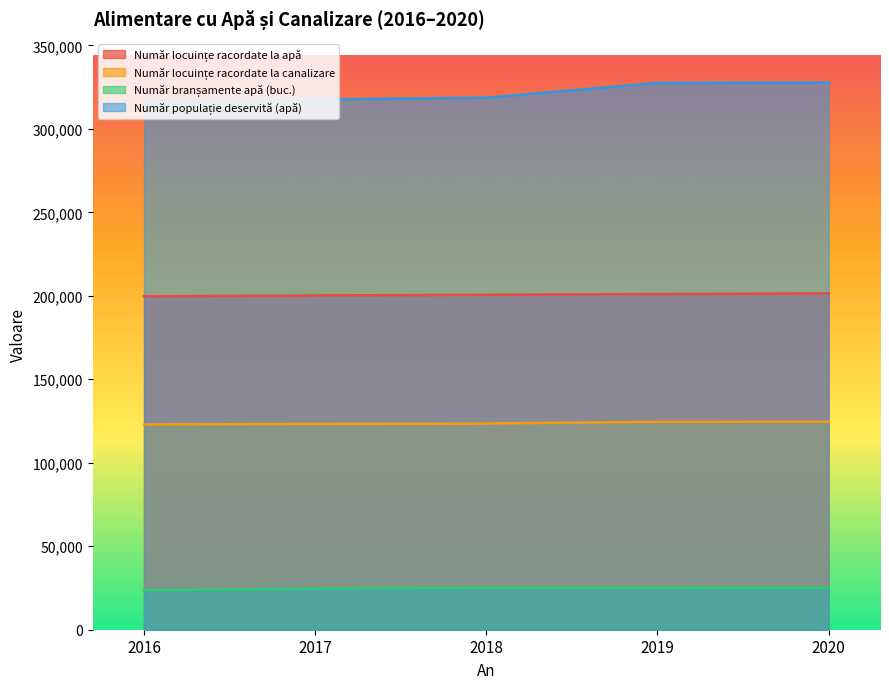

How many values in the Număr locuințe racordate la apă series exceed 200635?

2